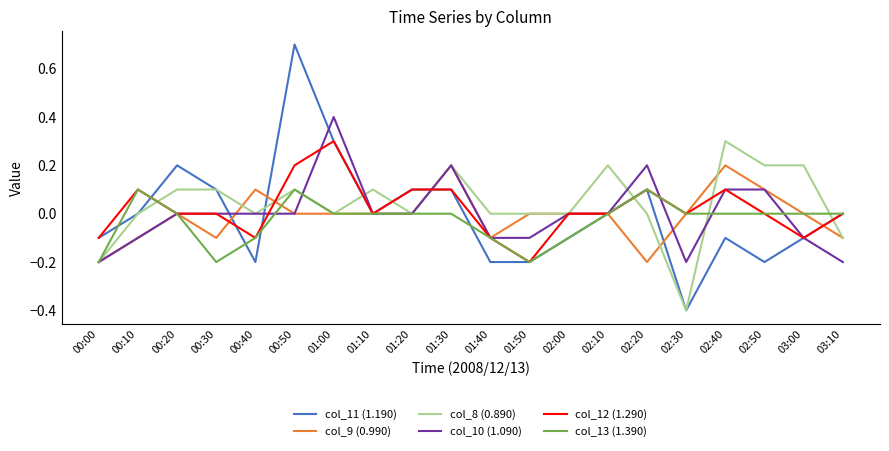

At which category does col_8 (0.890) reach its first local valley?

00:40